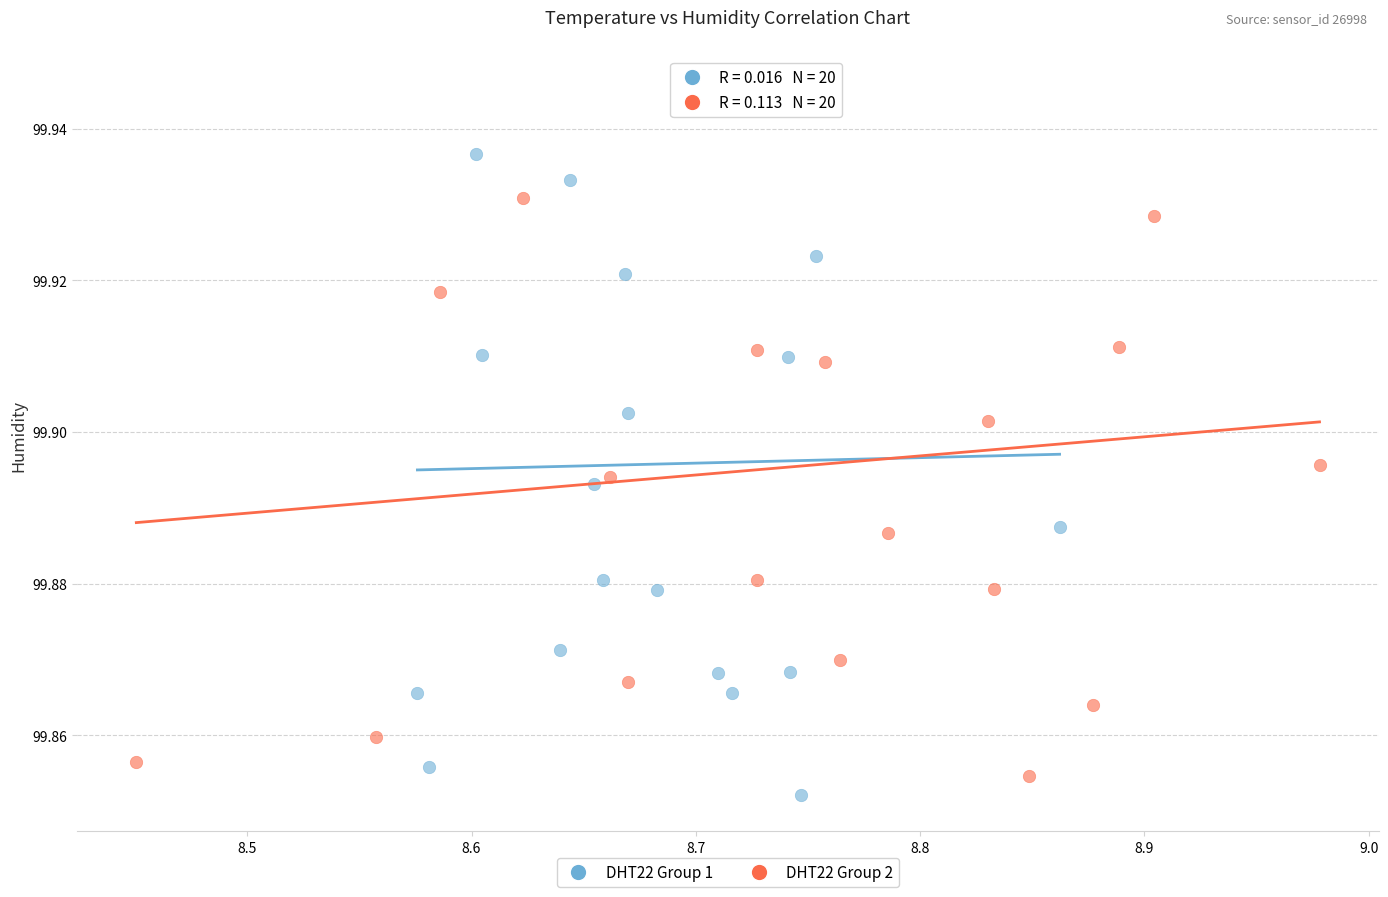

What are all the series names shown in the legend?

DHT22 Group 1, DHT22 Group 2